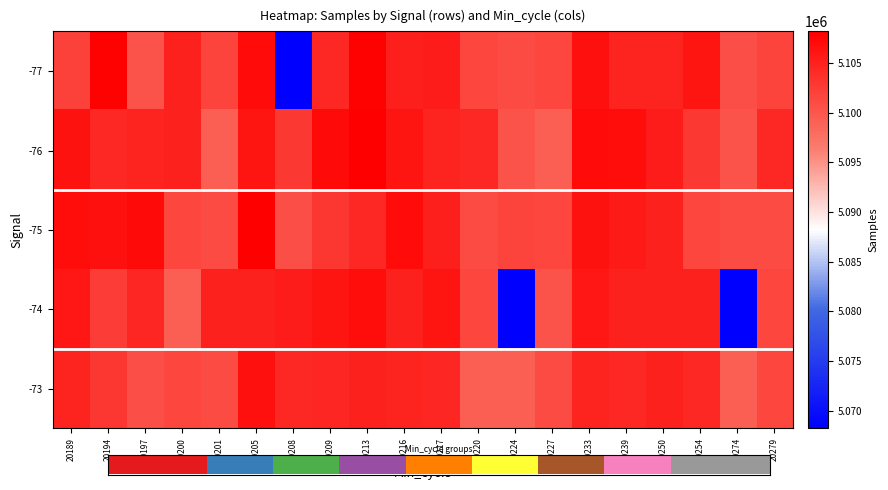

What is the approximate value of -73 at 20217, to the nearest 100?

5104500